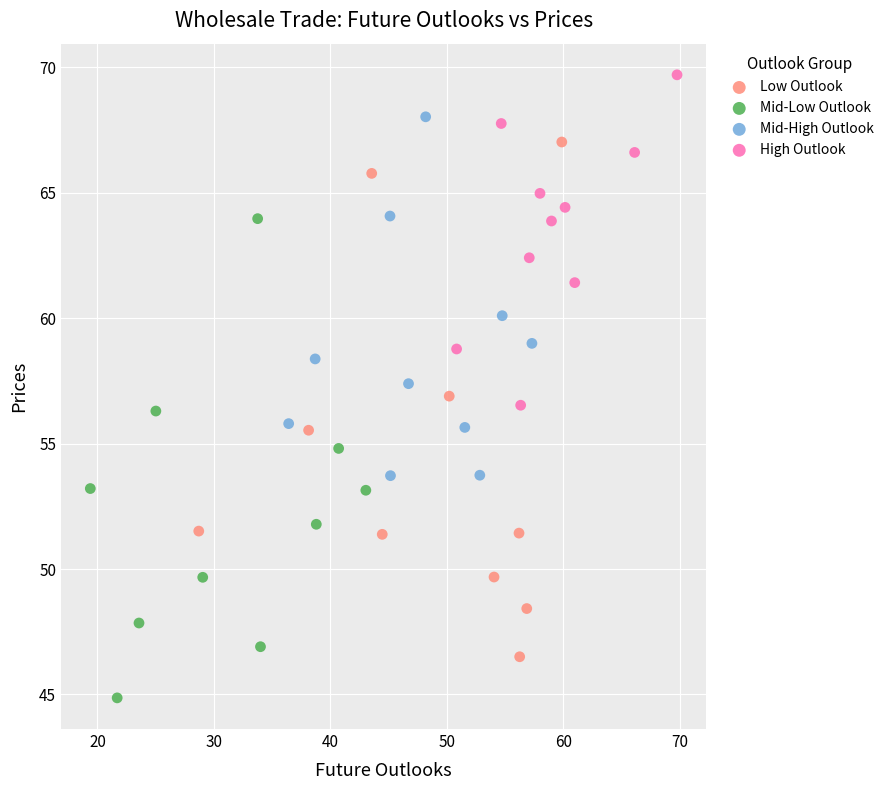

Which series contains the lowest Y value?

Mid-Low Outlook